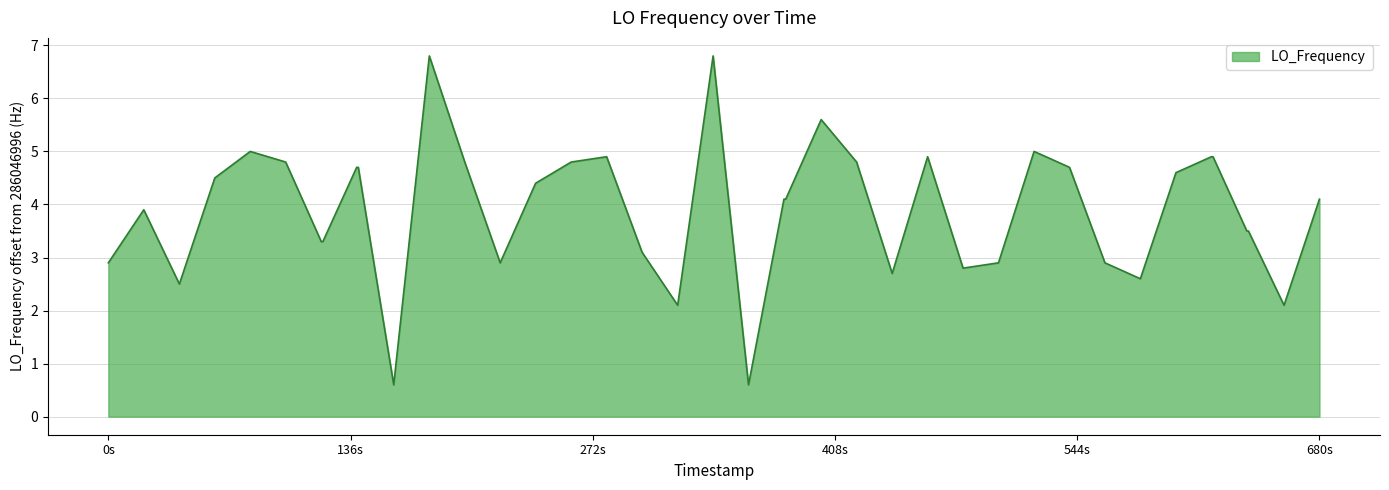

Count the number of values greater than 4.

22